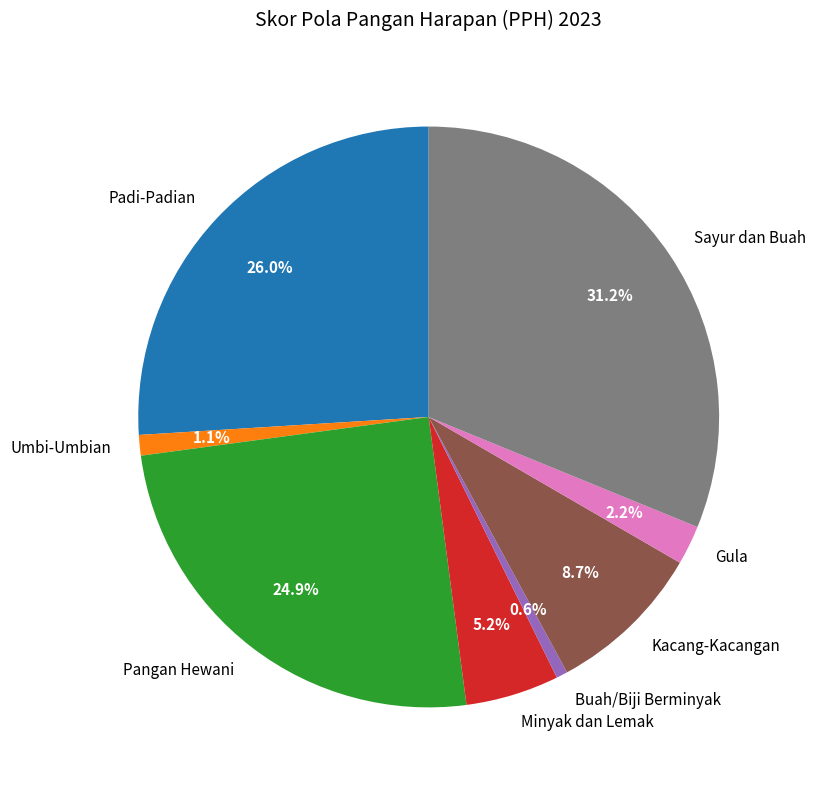

Which category has the biggest portion of the pie?

Sayur dan Buah